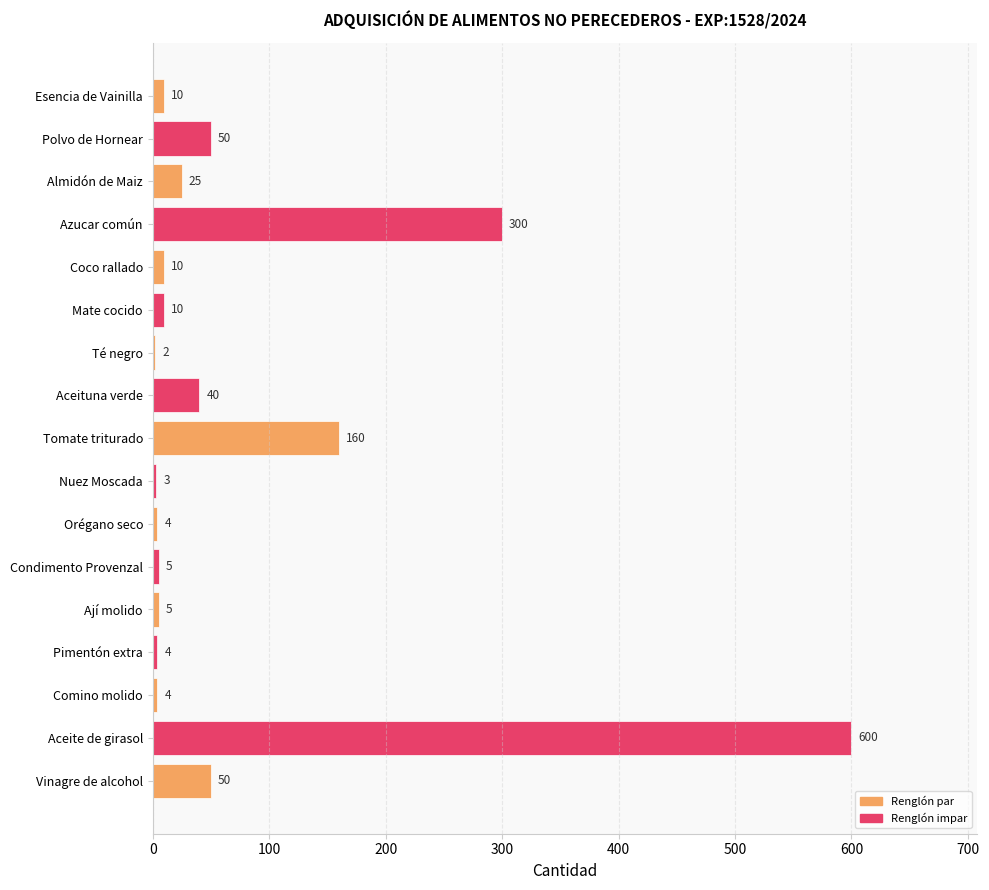

What is the change in value from Azucar común to Comino molido?

-296